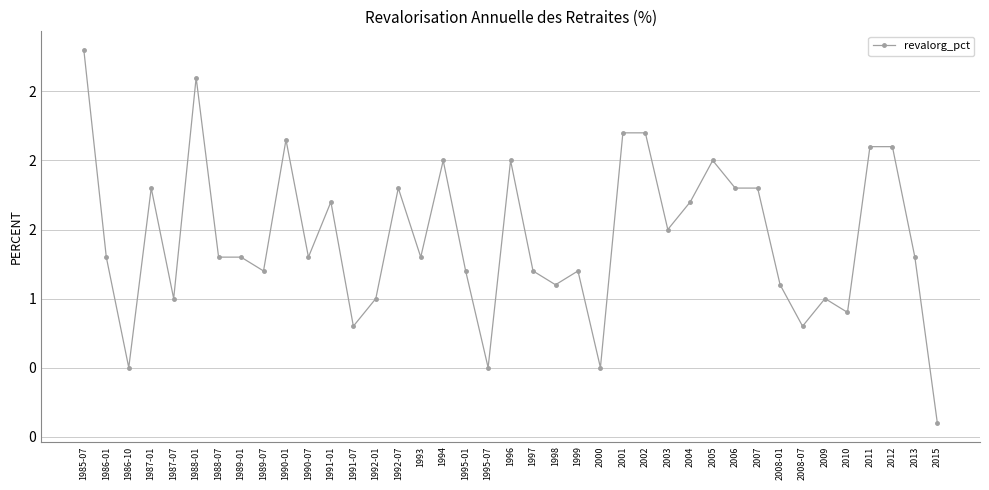

Rank the categories by value from lowest to highest.

2015, 1986-10, 1995-07, 2000, 2008-07, 1991-07, 2010, 2009, 1987-07, 1992-01, 1998, 2008-01, 1989-07, 1995-01, 1997, 1999, 1986-01, 1988-07, 1989-01, 1990-07, 1993, 2013, 2003, 1991-01, 2004, 1987-01, 1992-07, 2006, 2007, 1994, 1996, 2005, 2011, 2012, 1990-01, 2001, 2002, 1988-01, 1985-07